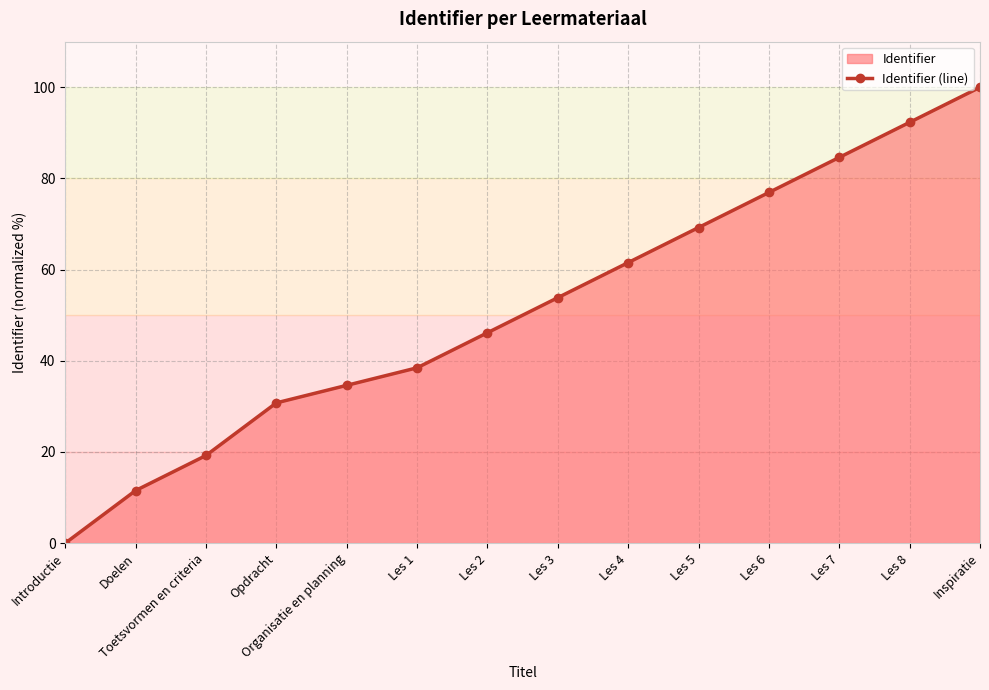

What is the greatest value displayed?

100.0